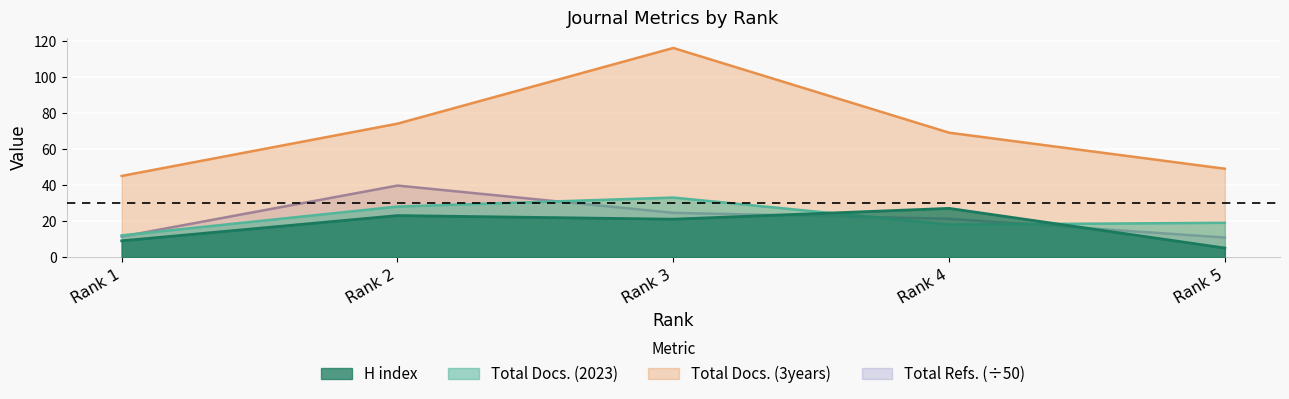

What is the sum of the H index values at Rank 4 and Rank 1?

36.0